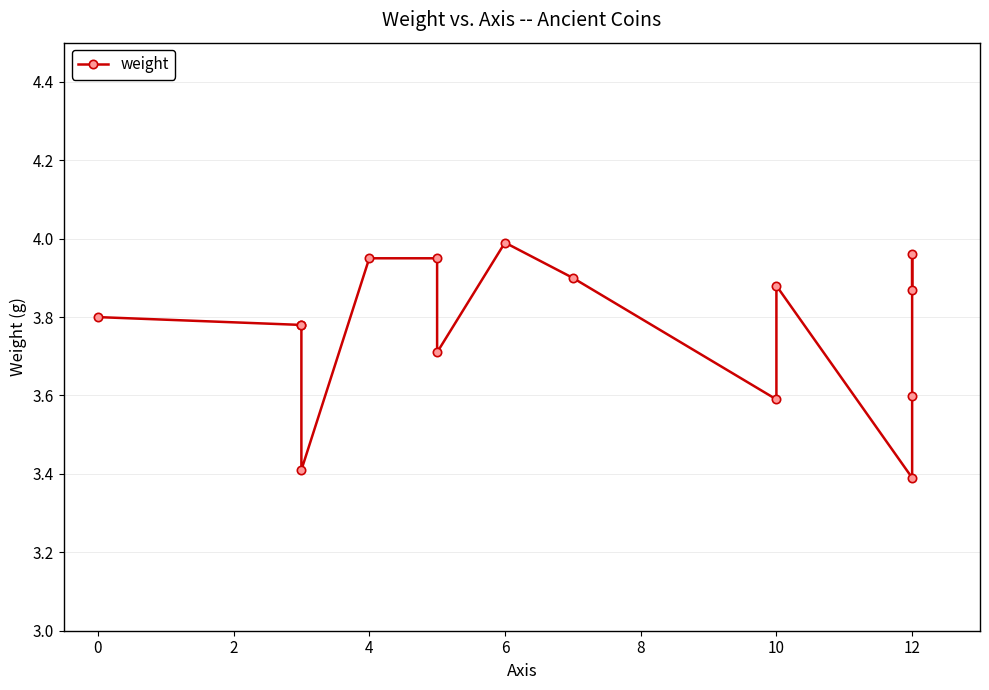

What is the sum of all values?

56.6